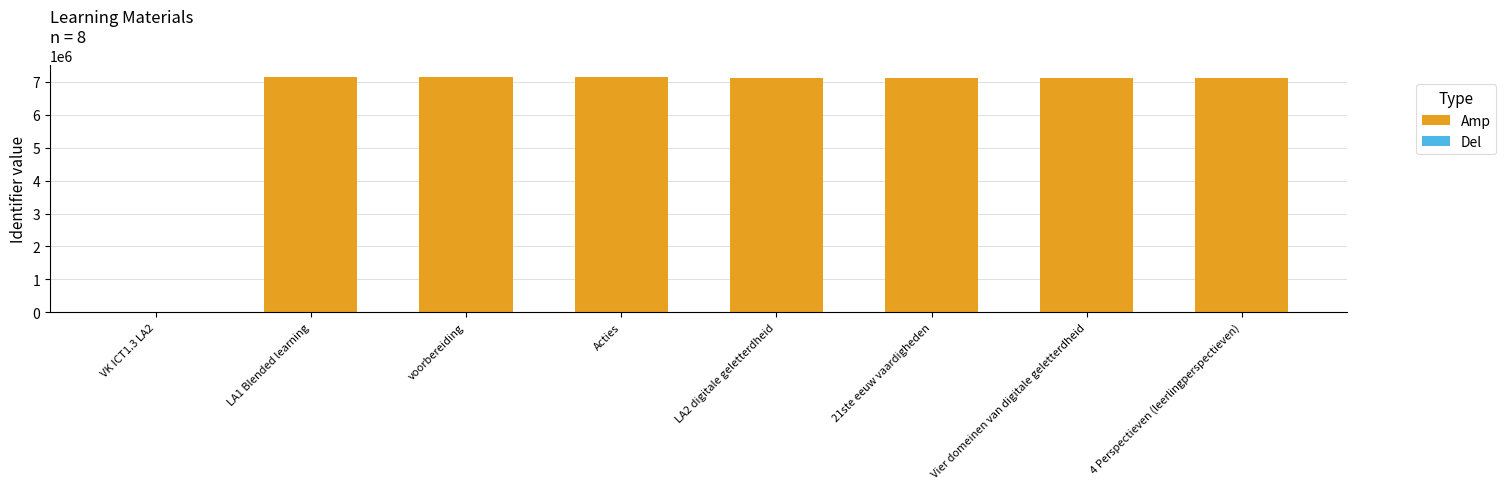

At which label is the value closest to 3576717?

LA2 digitale geletterdheid